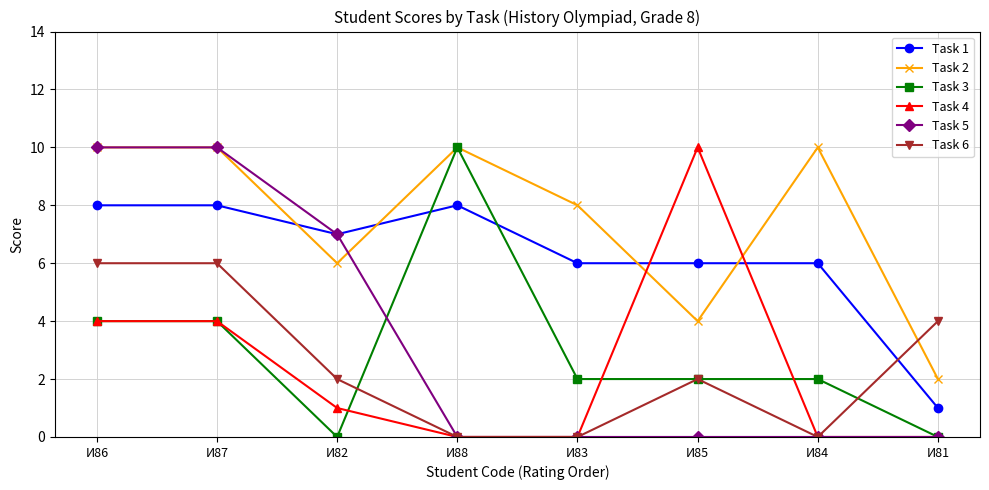

What are all the series names shown in the legend?

Task 1, Task 2, Task 3, Task 4, Task 5, Task 6